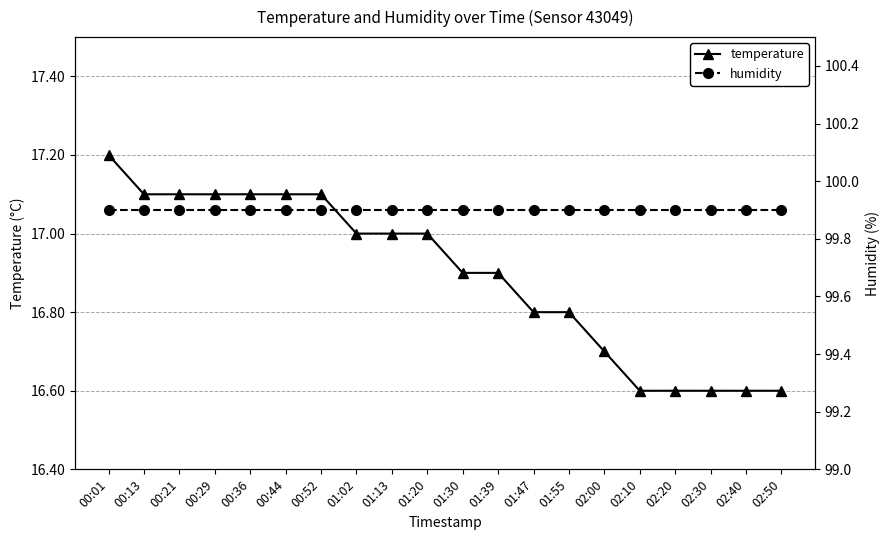

How many lines are shown in the chart?

2